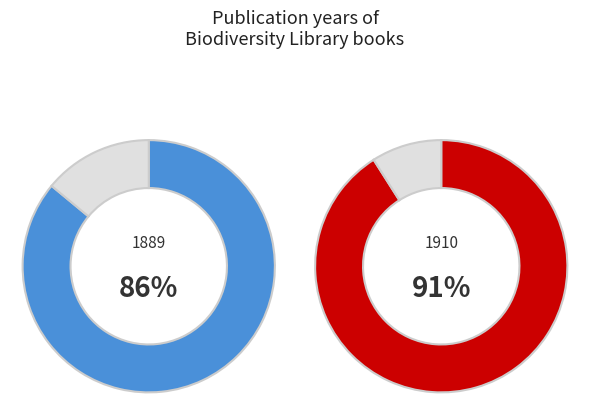

How many segments does this pie chart have?

2